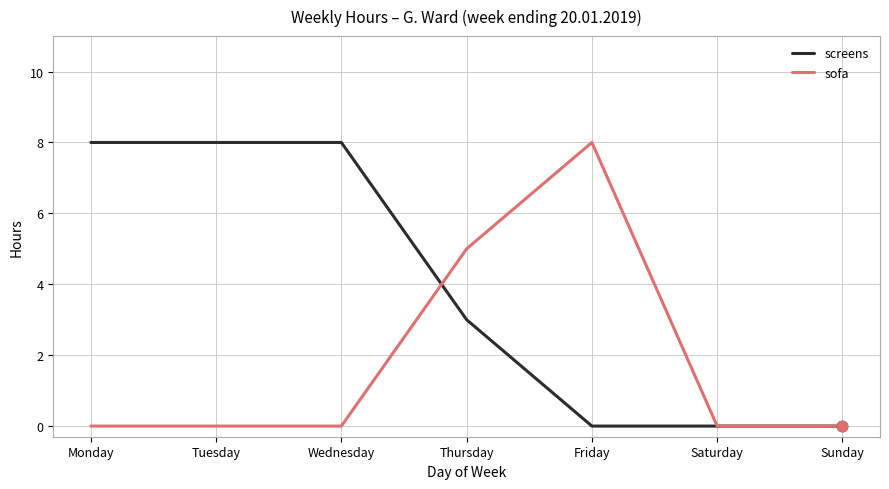

Between Thursday and Saturday, which series saw the biggest shift?

sofa